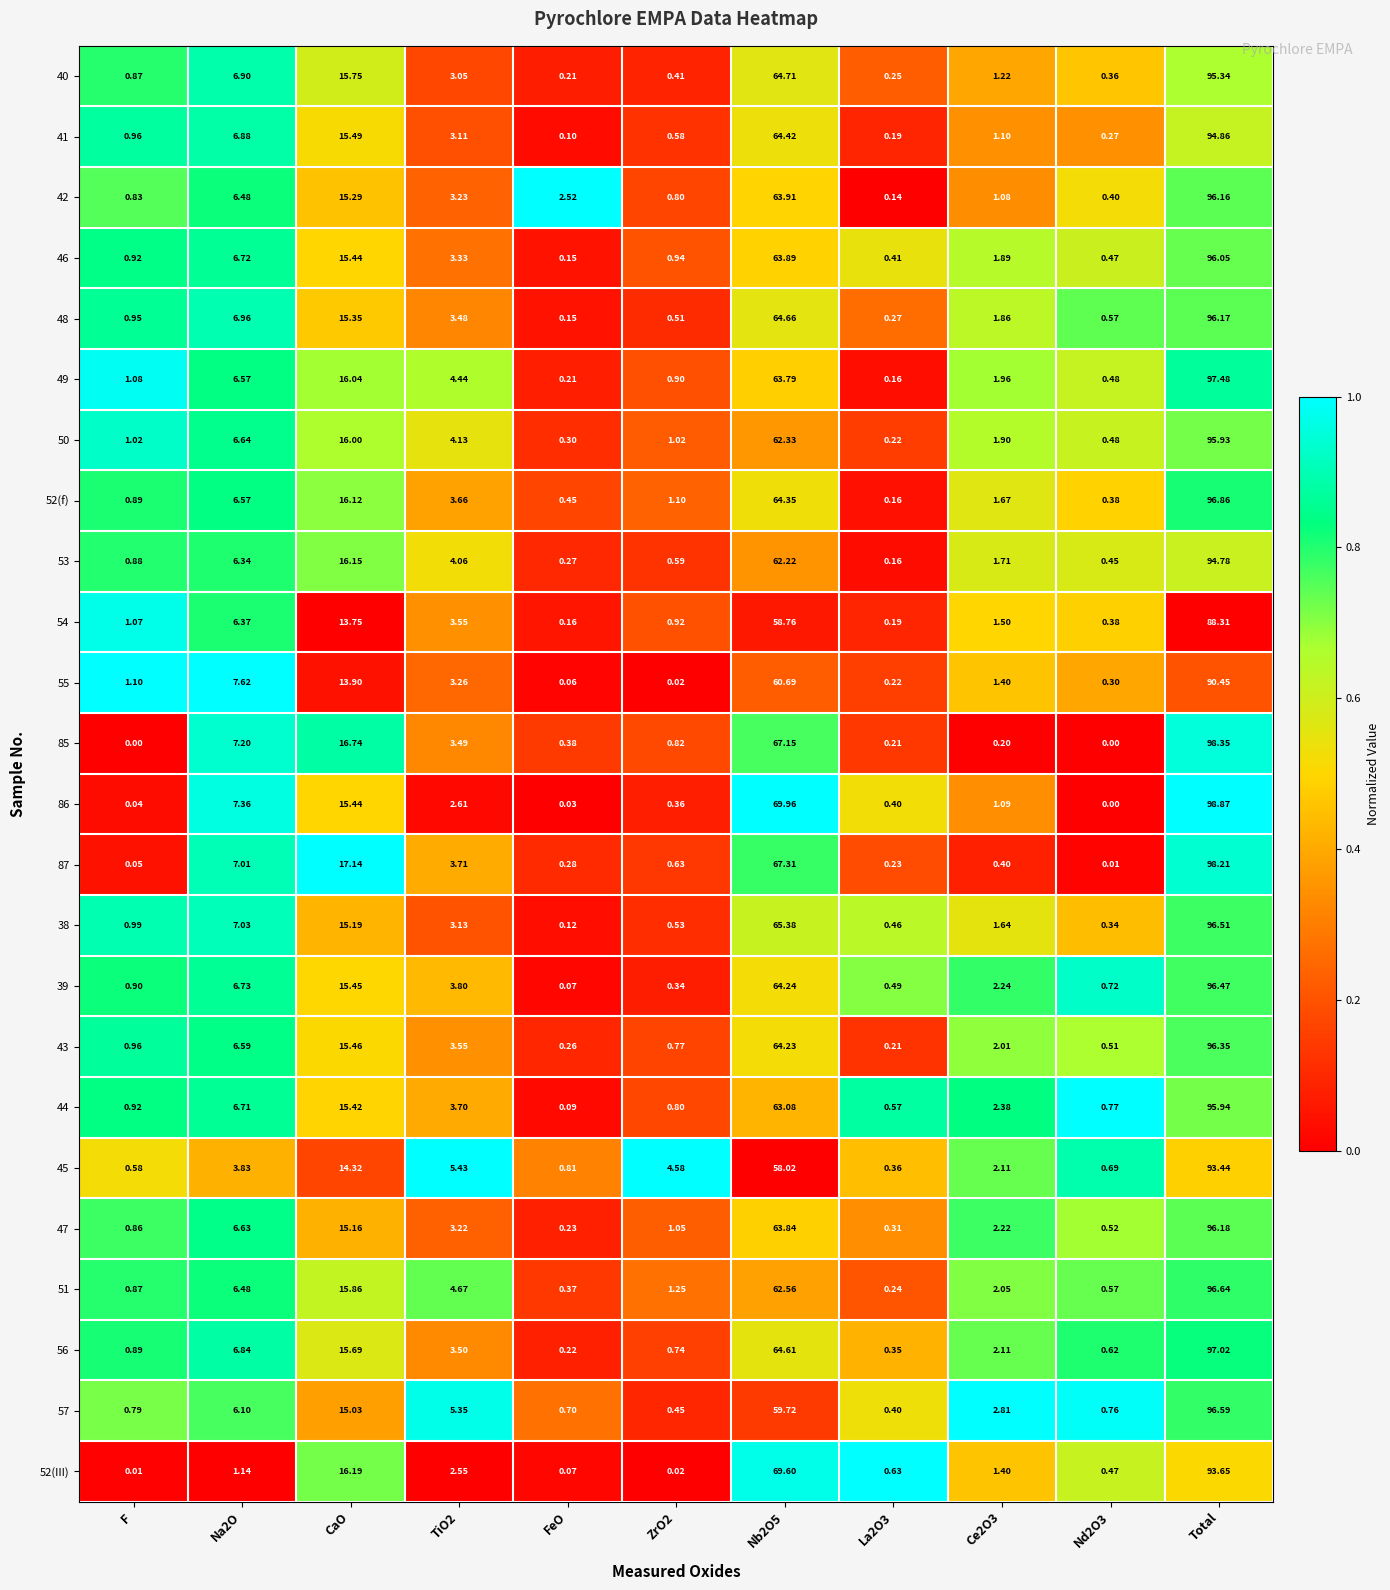

Where does the 54 series first go above 1?

F